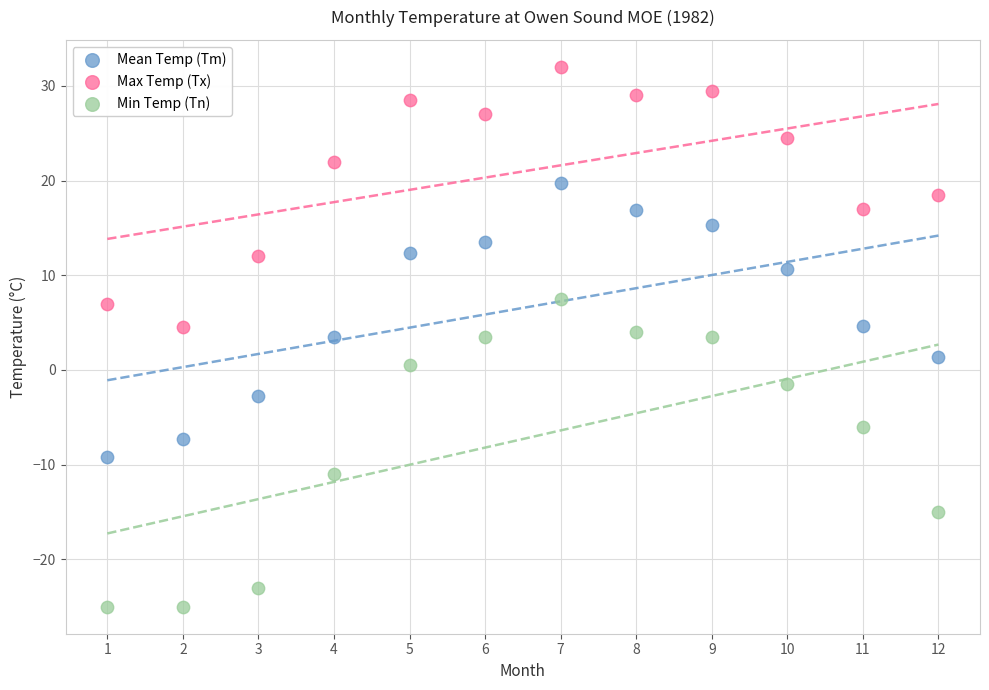

Which series reaches the maximum Y coordinate?

Max Temp (Tx)